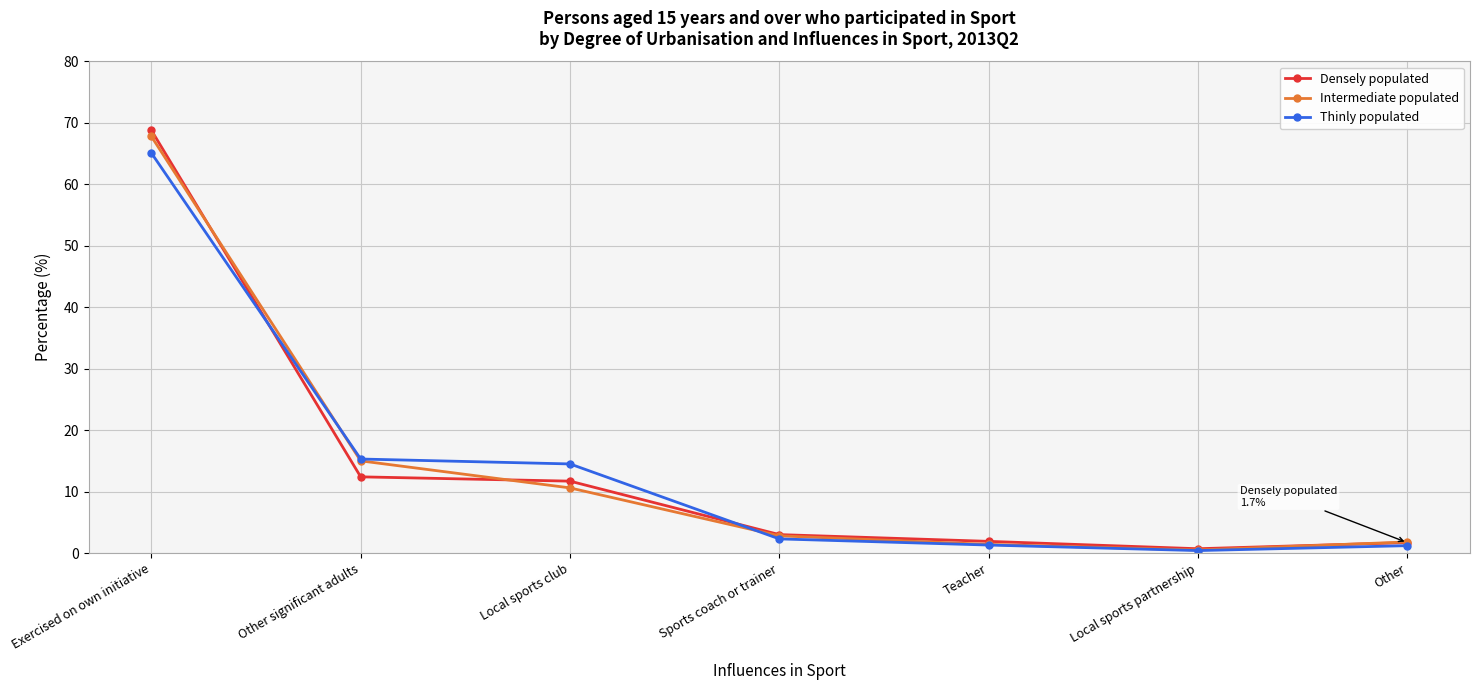

How many data points in Densely populated are less than 3?

3